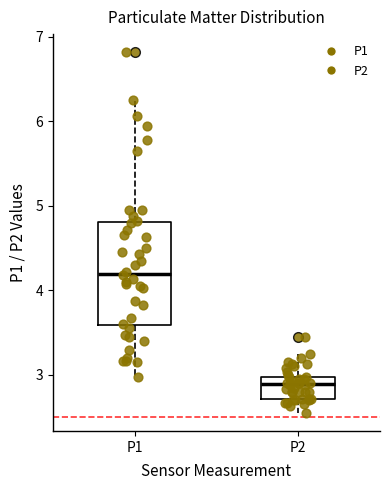

Which box's median line is the lowest?

P2